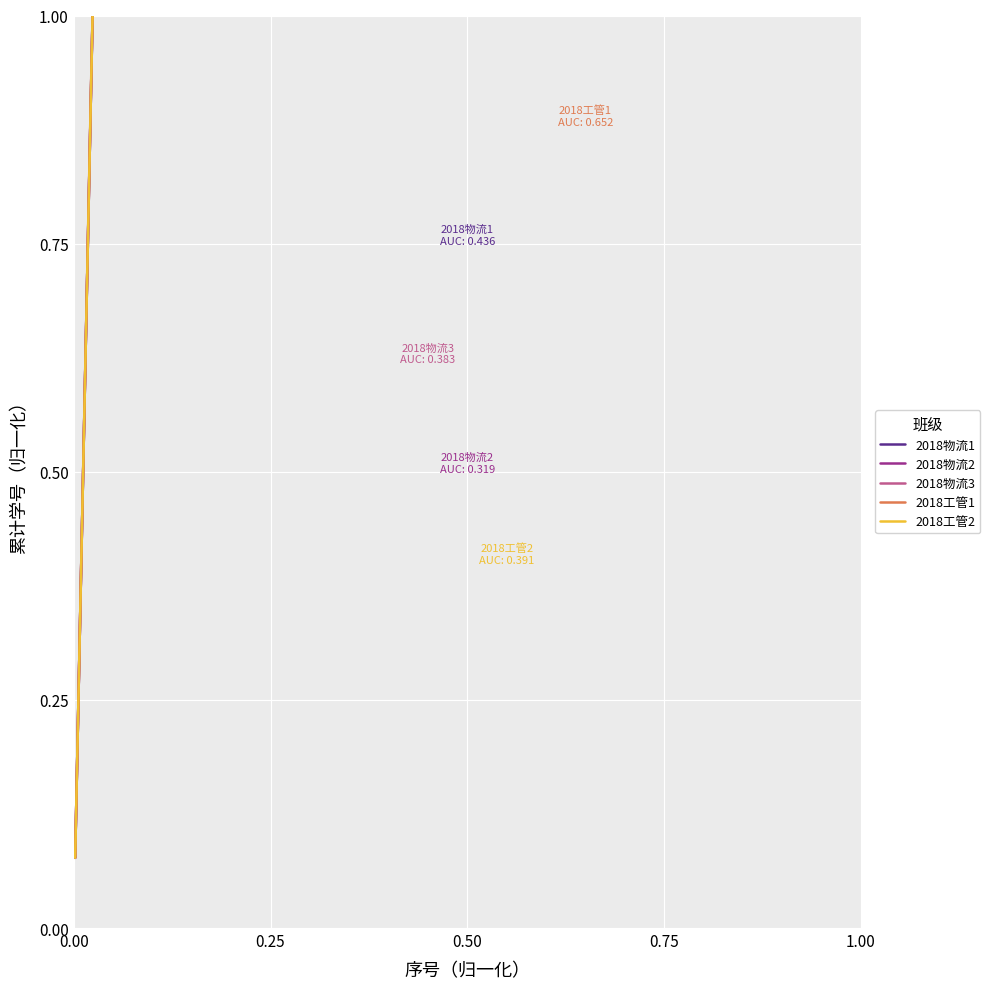

True or false: 2018工管2 has more than 0 interior local peaks.

False